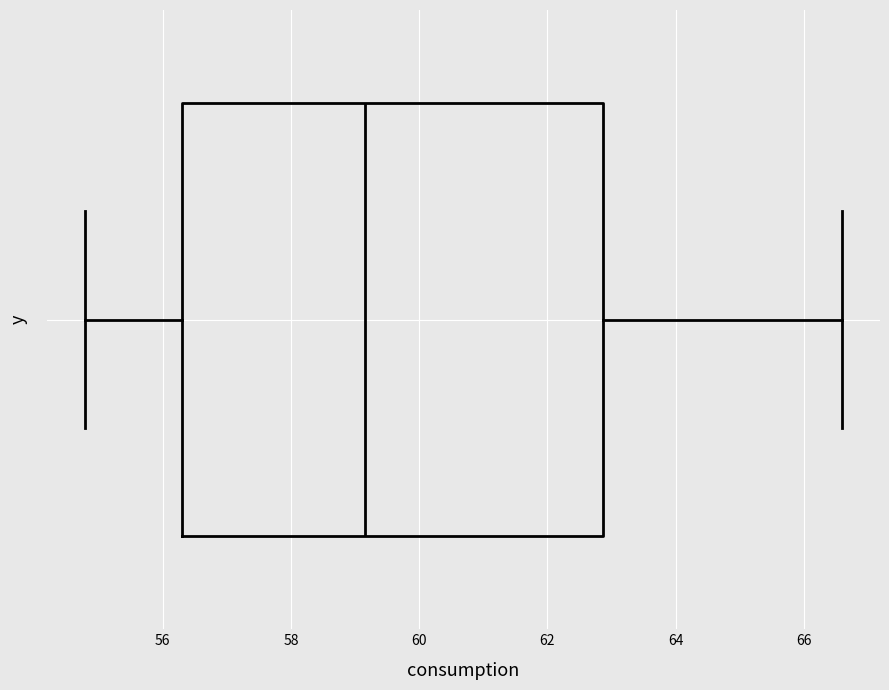

Transcribe this box plot: give where the median line is, the range the box spans, and where the two whiskers end, as read against the x-axis. The values are not printed on the chart, so give them approximately, as read against the axis.

median 59.2, box 56.4 to 62.8, whiskers 54.8 to 66.6